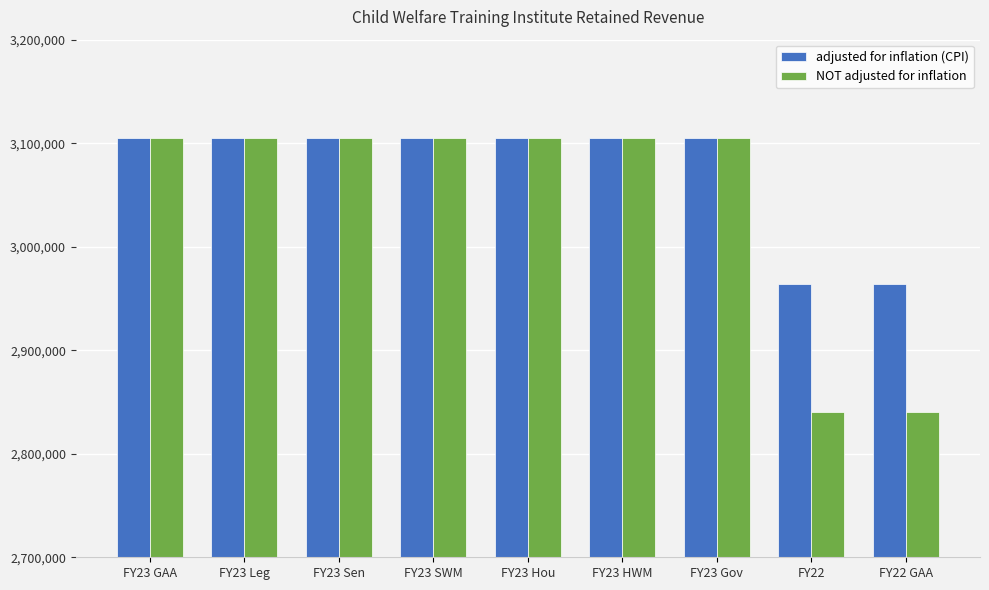

How many bars are there in each group?

2